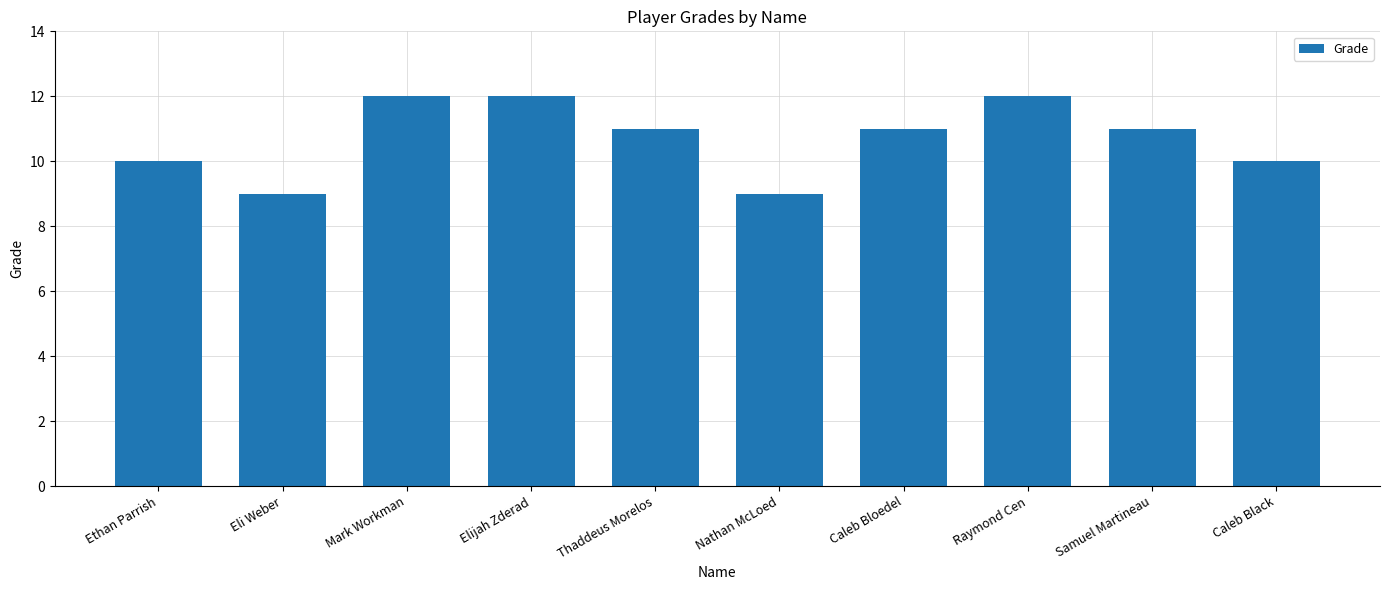

What is the sum of all values?

107